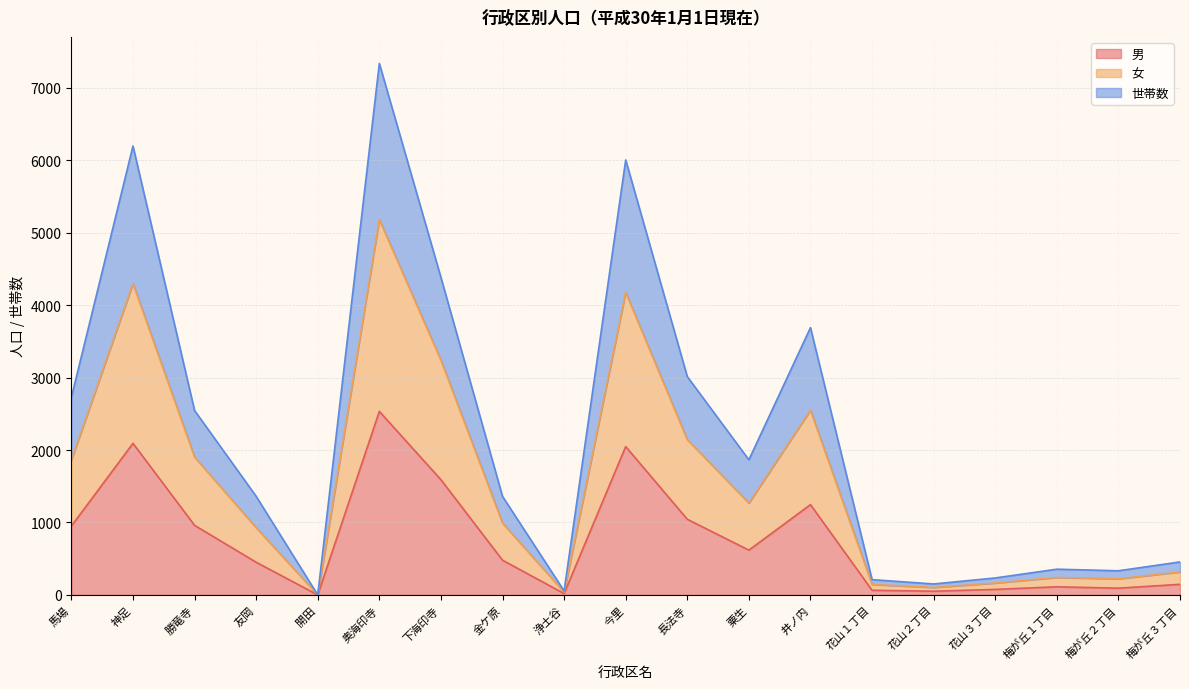

What is the difference between the highest and lowest values at 花山２丁目?

100